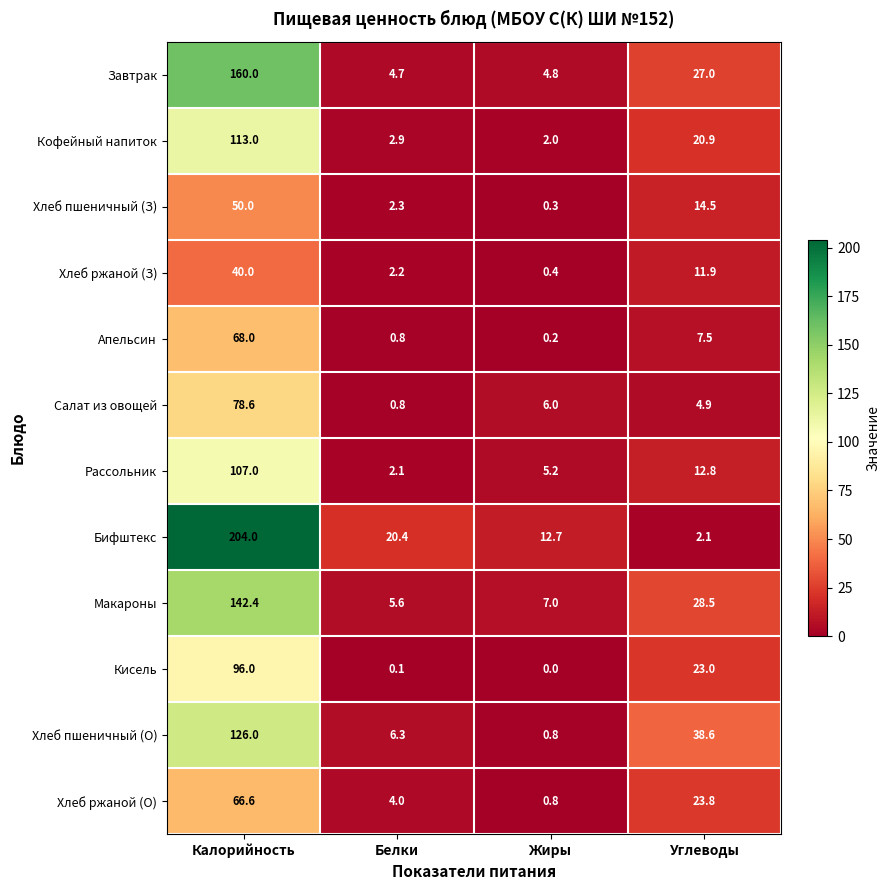

Rank the series at Углеводы from highest to lowest value.

Хлеб пшеничный (О), Макароны, Завтрак, Хлеб ржаной (О), Кисель, Кофейный напиток, Хлеб пшеничный (З), Рассольник, Хлеб ржаной (З), Апельсин, Салат из овощей, Бифштекс